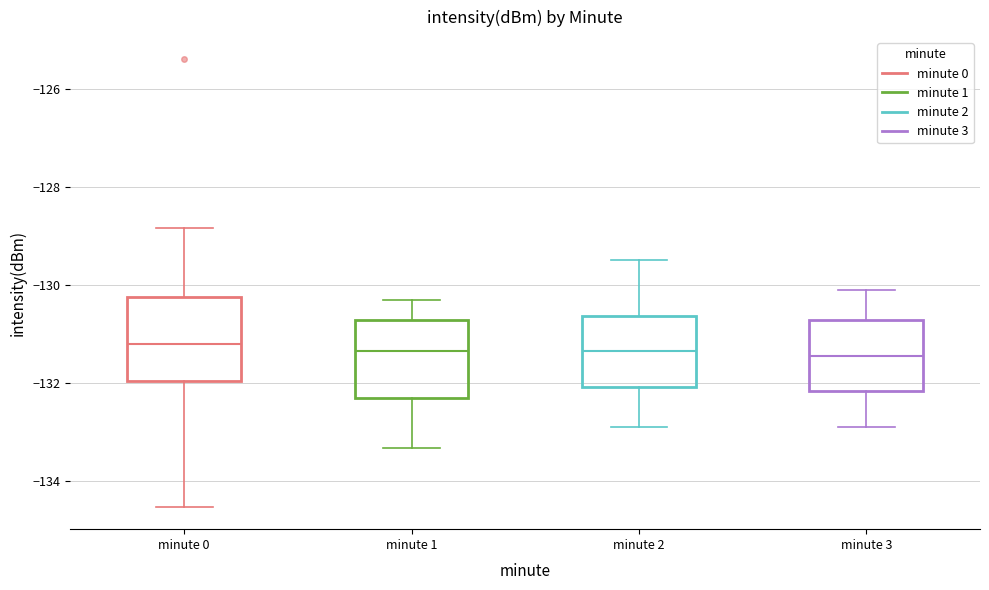

Reading left to right, transcribe this box plot: for each box, give where its median line is, the range the box spans, and where its two whiskers end, as read against the y-axis. The values are not printed on the chart, so give them approximately, as read against the axis.

minute 0: median -131.2, box -132.0 to -130.2, whiskers -134.6 to -128.8
minute 1: median -131.4, box -132.4 to -130.8, whiskers -133.4 to -130.2
minute 2: median -131.4, box -132.0 to -130.6, whiskers -132.8 to -129.4
minute 3: median -131.4, box -132.2 to -130.8, whiskers -132.8 to -130.0